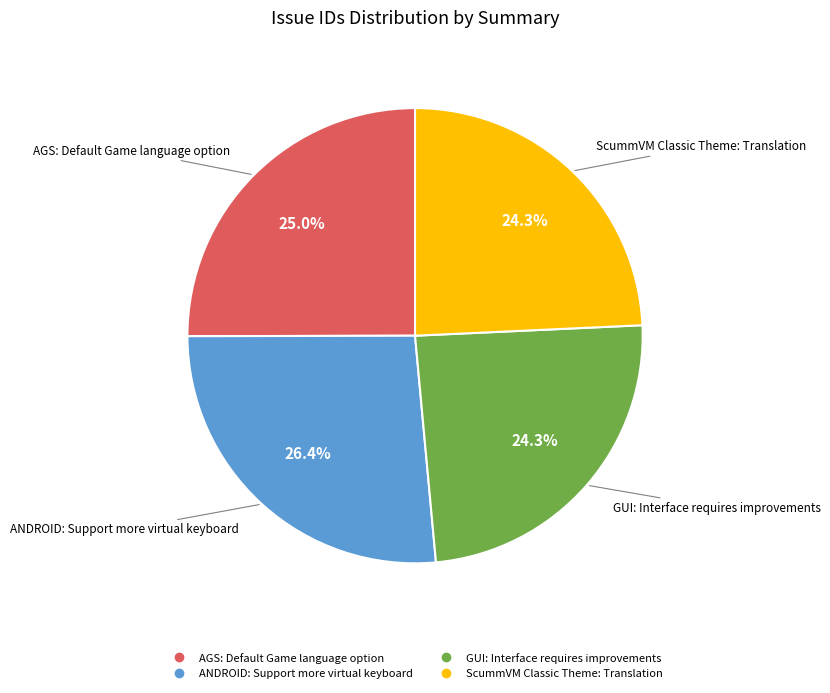

To the nearest percent, what is the combined percentage of ANDROID: Support more virtual keyboard and AGS: Default Game language option?

51%